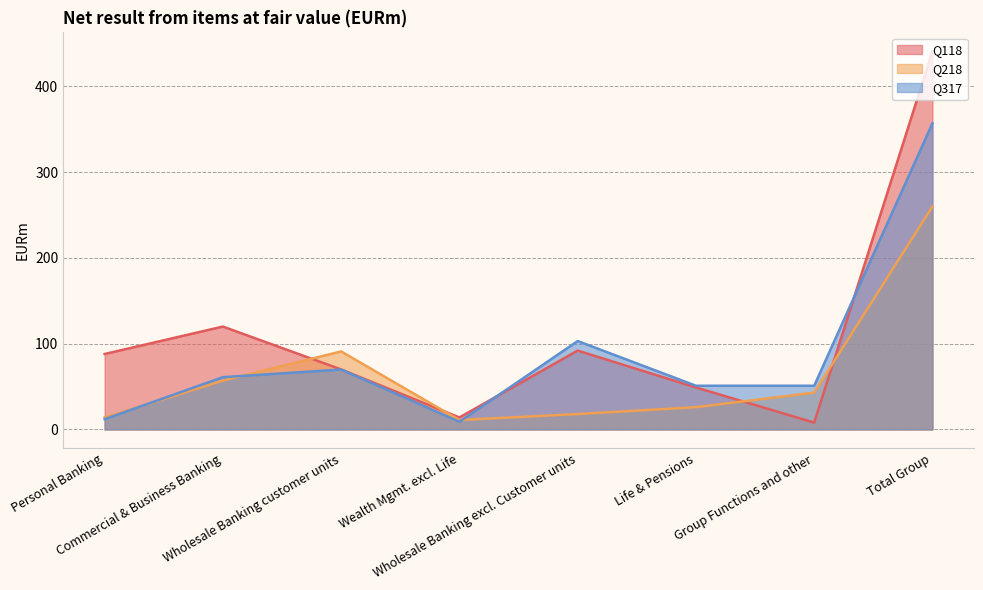

Reading left to right, extract all data points from this chart.

Q118: Personal Banking=88.0	Commercial & Business Banking=120.0	Wholesale Banking customer units=70.0	Wealth Mgmt. excl. Life=14.0	Wholesale Banking excl. Customer units=92.0	Life & Pensions=49.0	Group Functions and other=8.0	Total Group=441.0
Q218: Personal Banking=14.0	Commercial & Business Banking=57.0	Wholesale Banking customer units=91.0	Wealth Mgmt. excl. Life=11.0	Wholesale Banking excl. Customer units=18.0	Life & Pensions=26.0	Group Functions and other=43.0	Total Group=260.0
Q317: Personal Banking=12.0	Commercial & Business Banking=61.0	Wholesale Banking customer units=69.9	Wealth Mgmt. excl. Life=9.0	Wholesale Banking excl. Customer units=103.1	Life & Pensions=51.0	Group Functions and other=51.0	Total Group=357.0